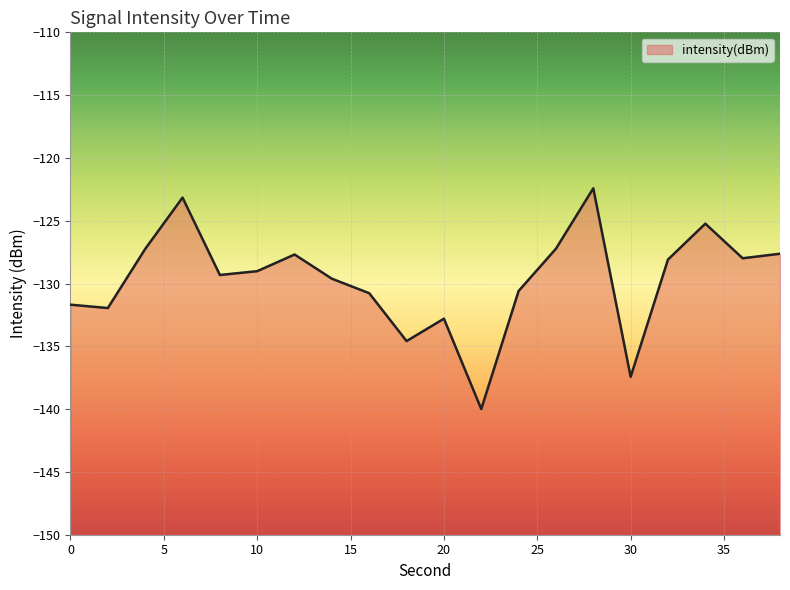

Which category has the lowest value across all series?

22